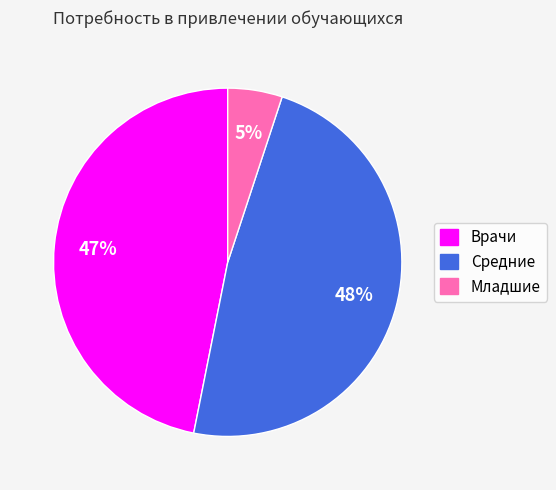

How many slices are in this pie chart?

3